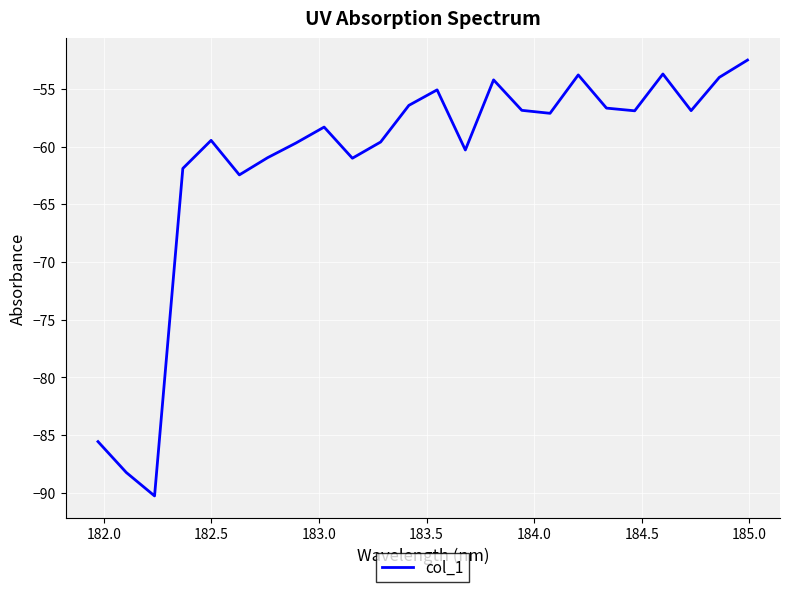

How many interior local valleys (lower than both neighbors) does the data have?

7